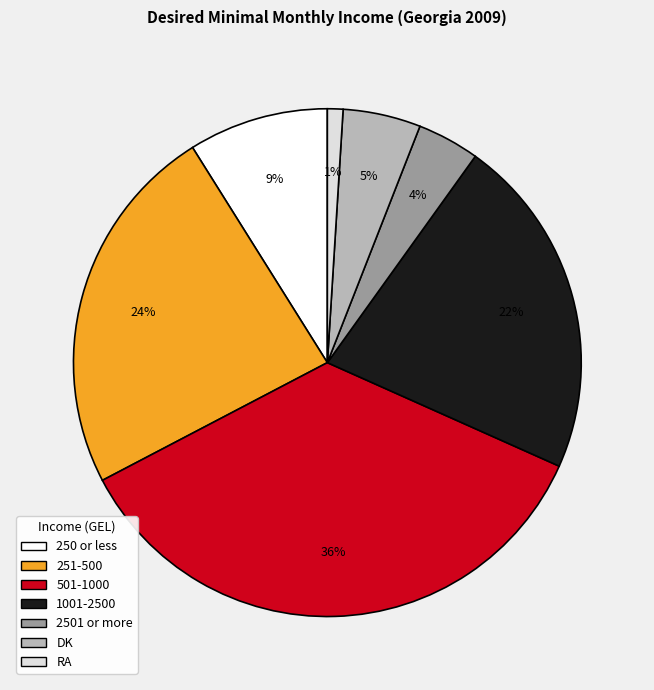

To the nearest percent, what is the difference between the 1001-2500 and 2501 or more slice percentages?

18%